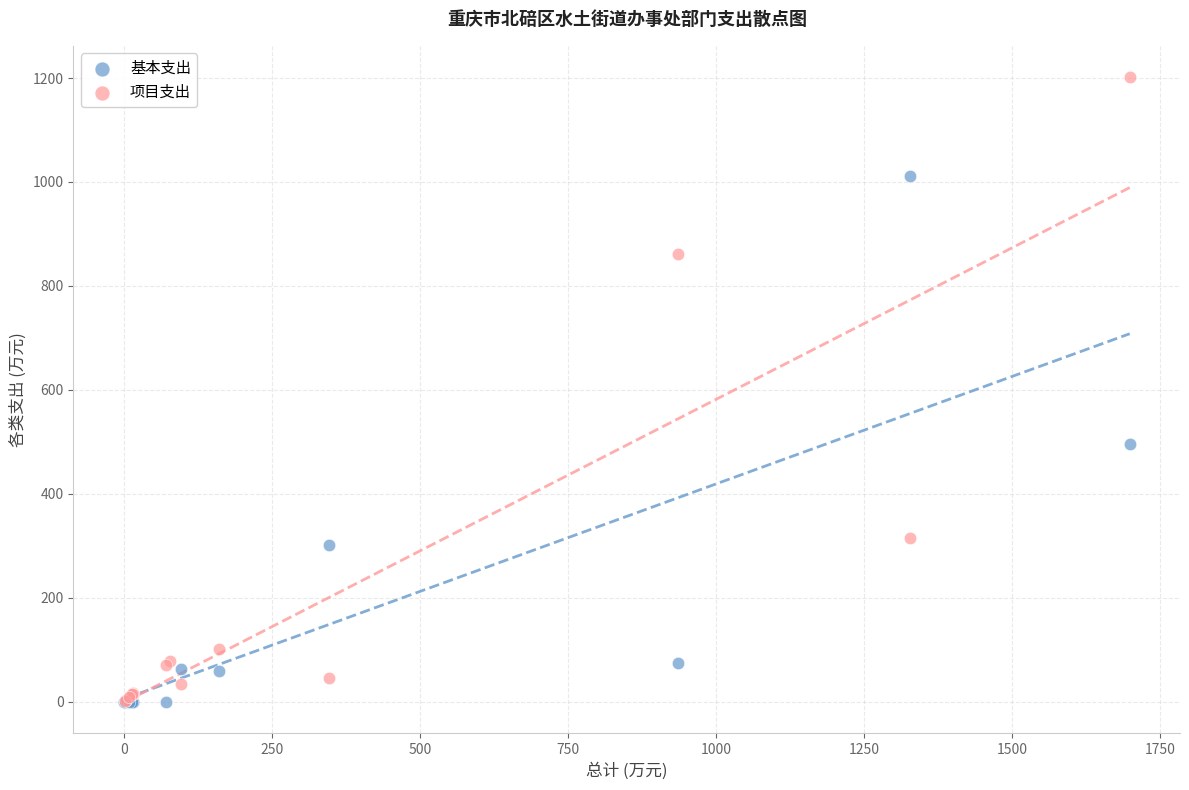

Which series has the largest Y range (max minus min)?

项目支出